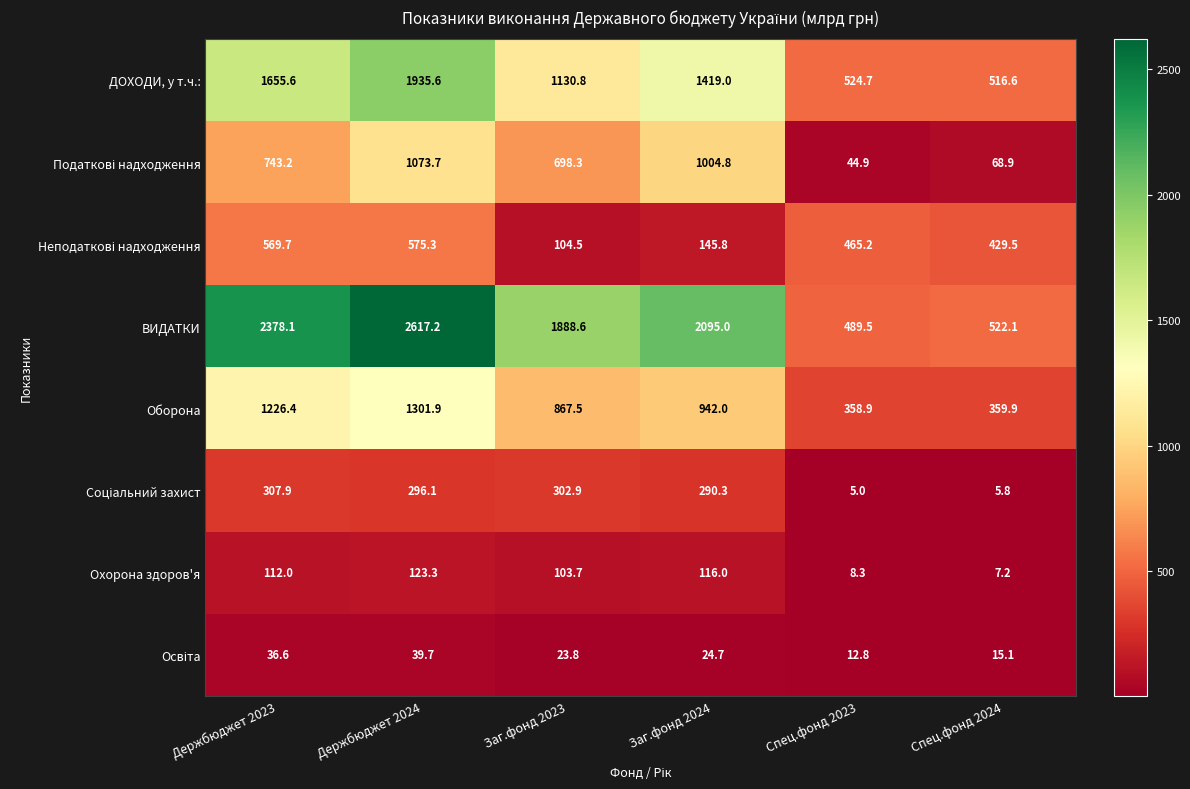

Between Заг.фонд 2024 and Спец.фонд 2024, which series saw the biggest shift?

ВИДАТКИ